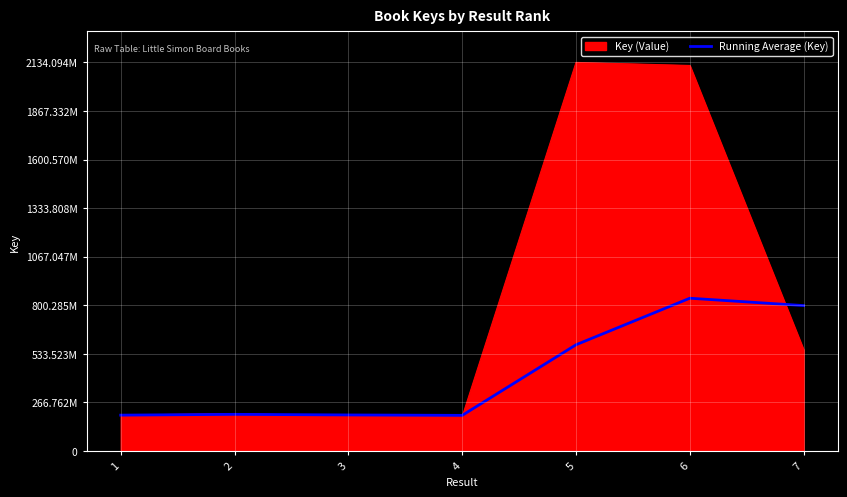

Reading left to right, what are all the values shown in this chart?

196552743.0	200940280.5	197583094.7	195352054.8	583100347.4	838804758.7	798383124.0